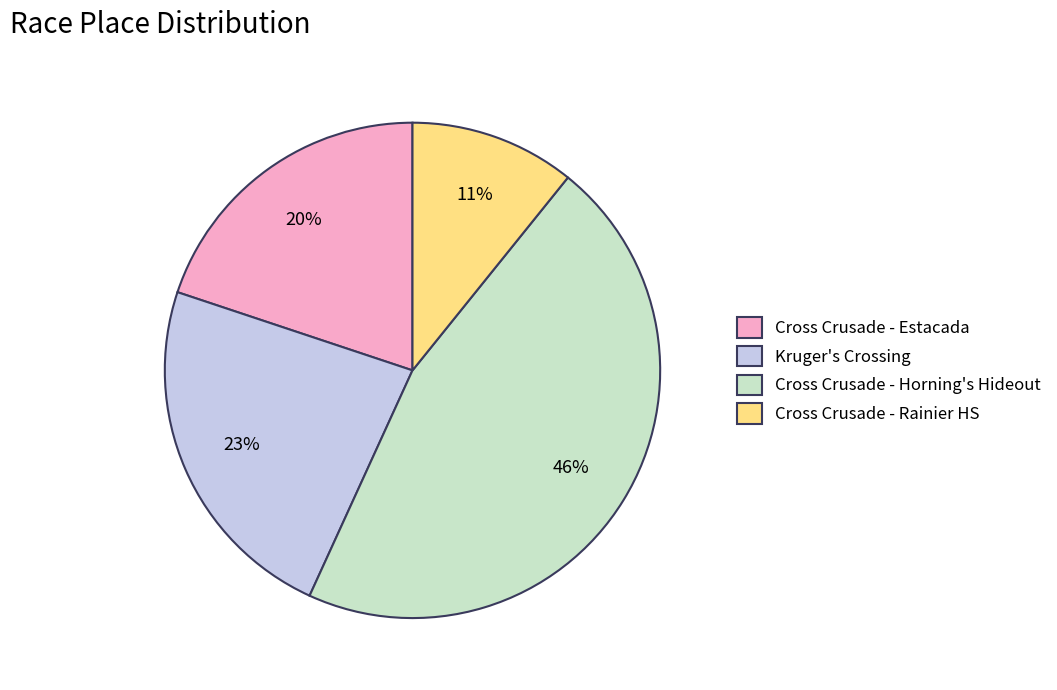

Is it true that Cross Crusade - Horning's Hideout is 46% of the pie?

True